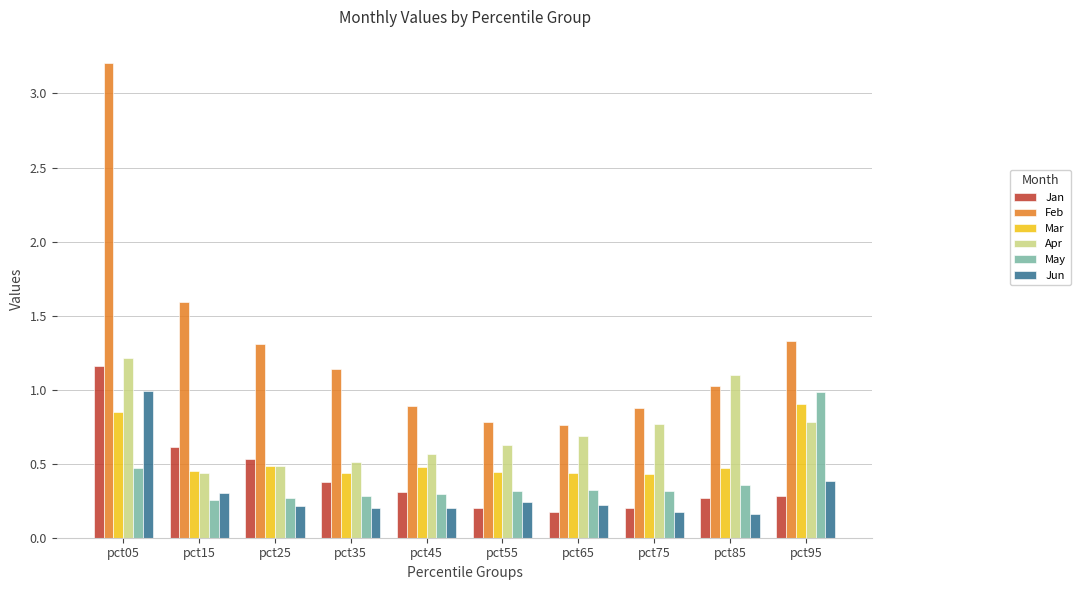

The value of Mar at pct15 is 0.1. True or false?

False